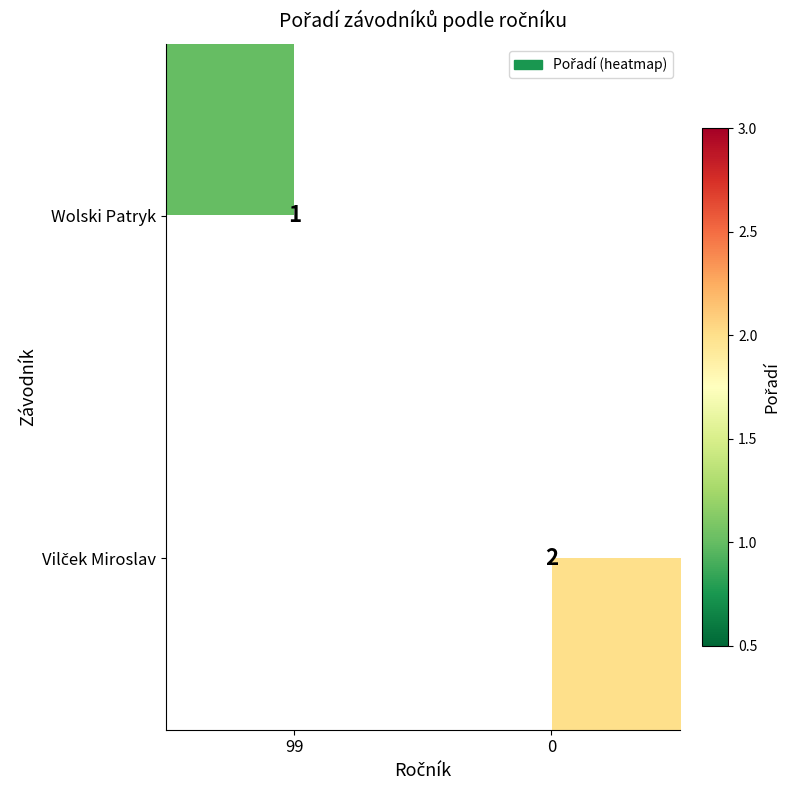

True or false: Wolski Patryk has a value of 1 at 99.

True